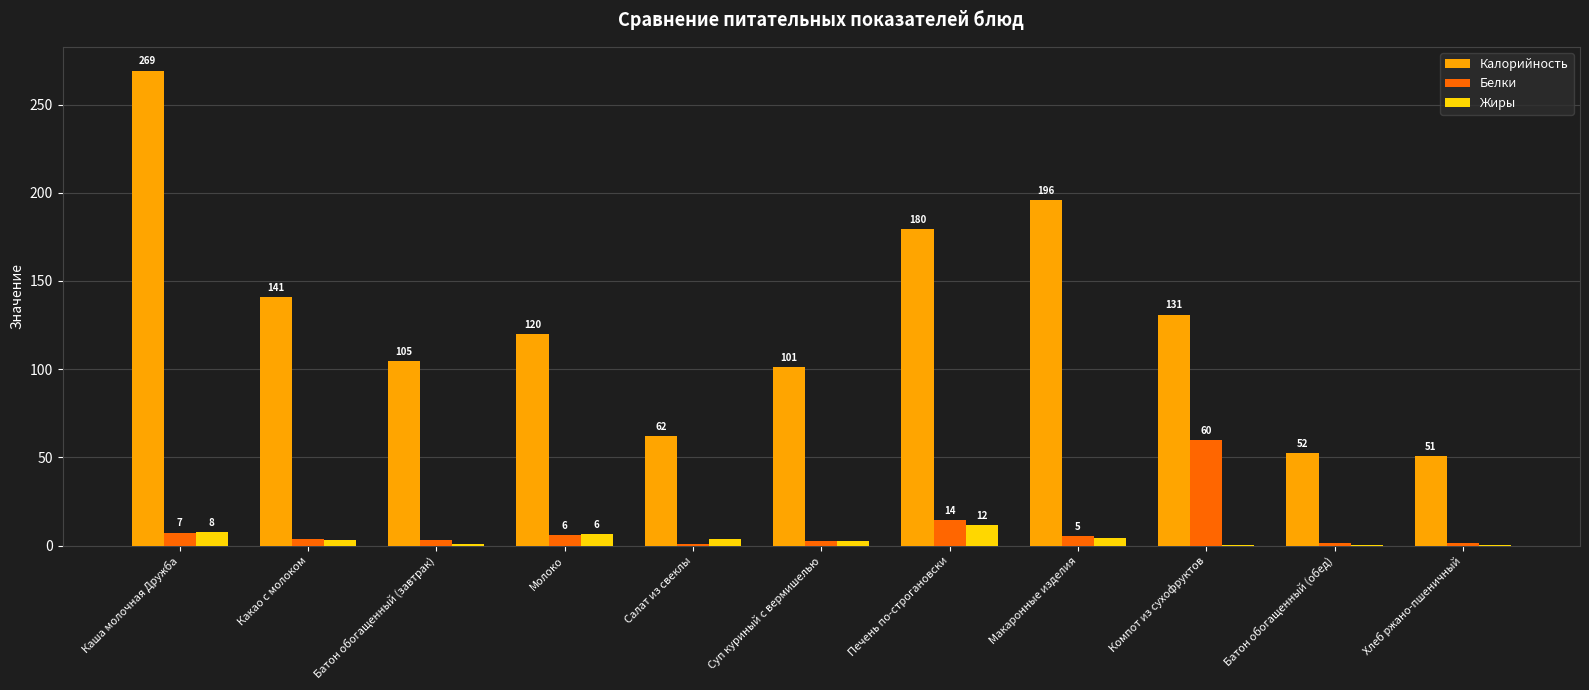

What are all the series names shown in the legend?

Калорийность, Белки, Жиры